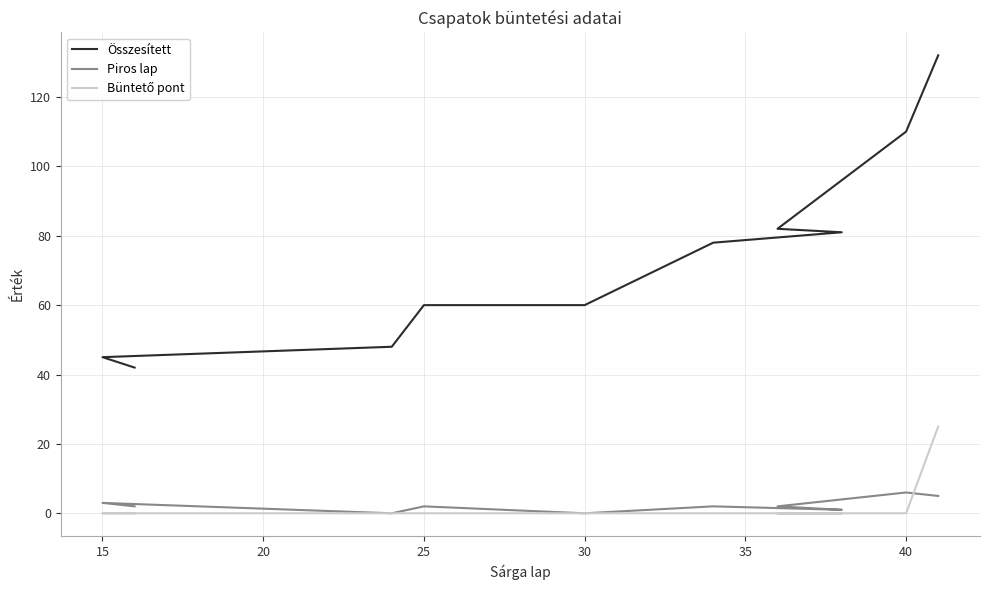

Does the chart display data point markers on the line(s)?

No